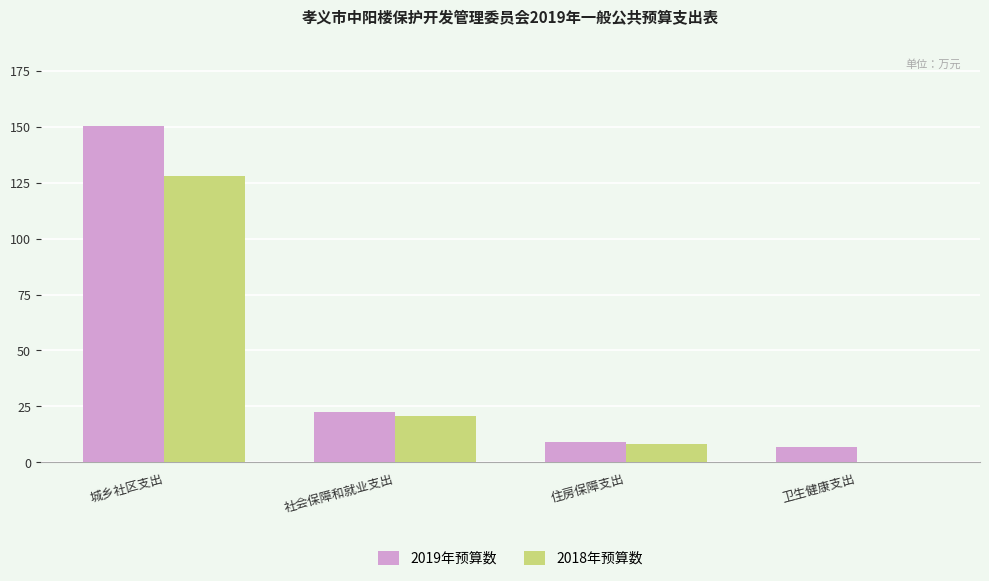

Is it true that 2019年预算数 equals 9.0 at 住房保障支出?

True